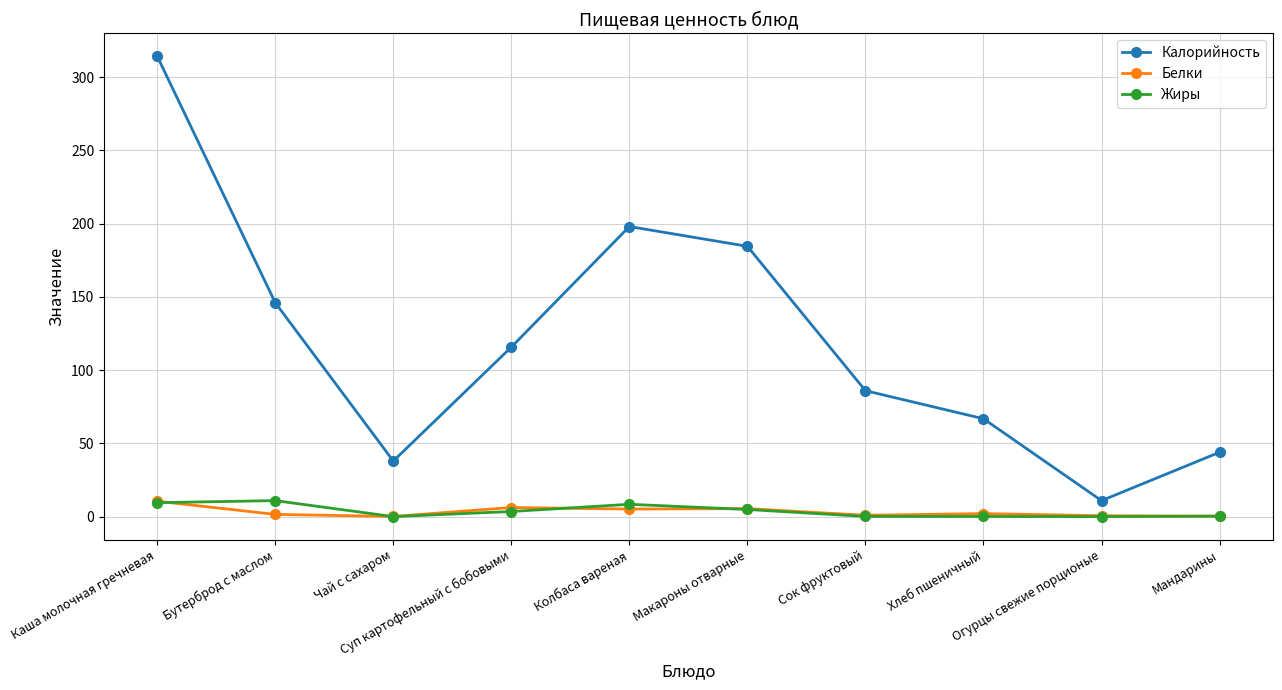

What is the label of the 7th point from the left?

Сок фруктовый